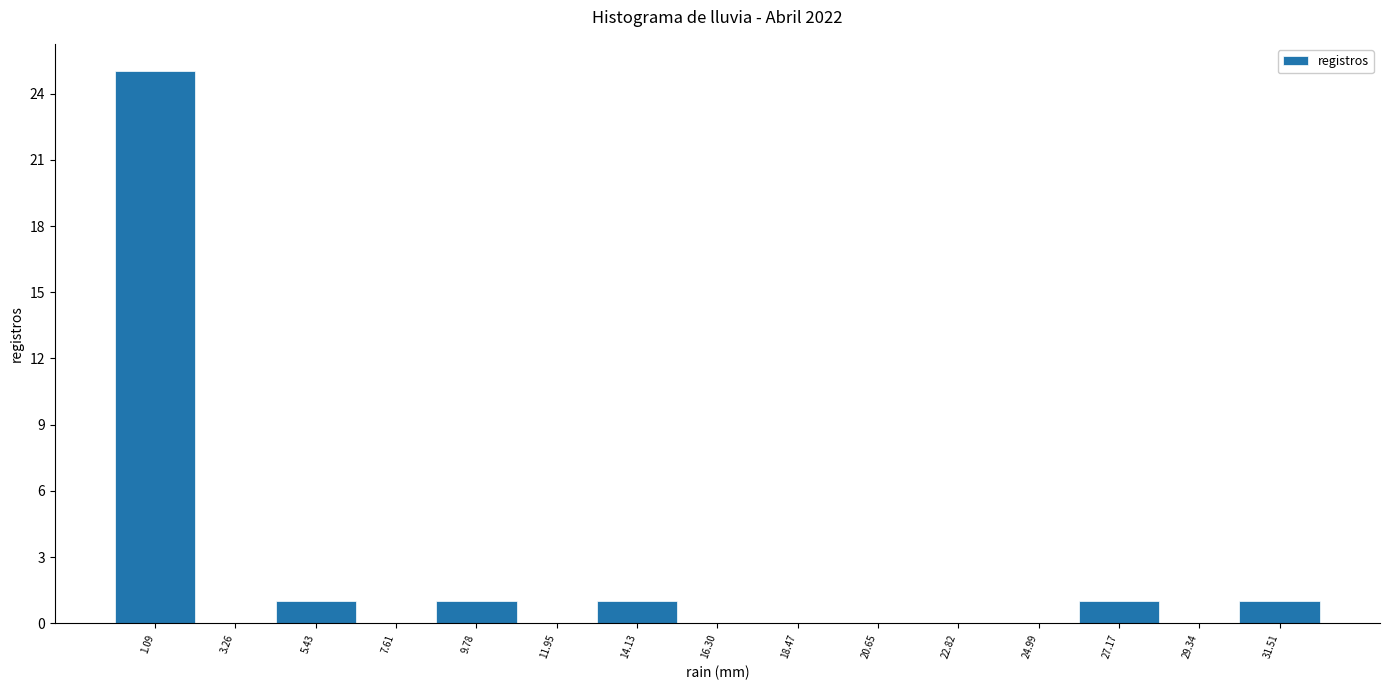

How tall is the bar that spans 4.5 to 6.5 on the x-axis? Neither the bar edges nor the heights are printed on the chart, so give them approximately, as read against the axes.

1